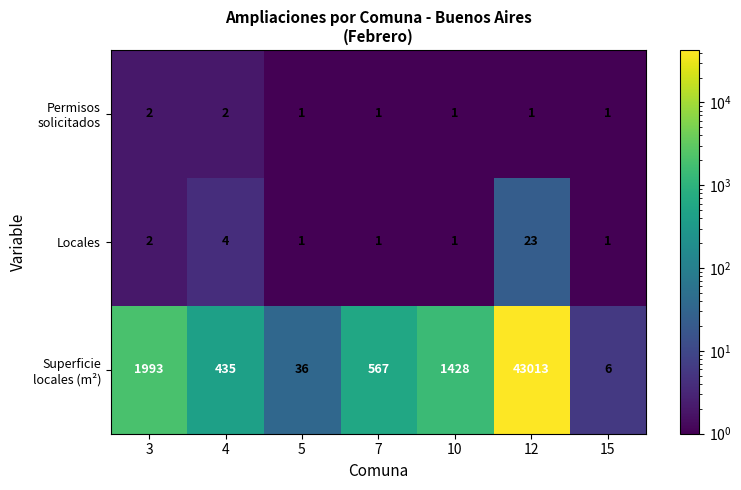

Which label corresponds to the largest value in the chart?

12